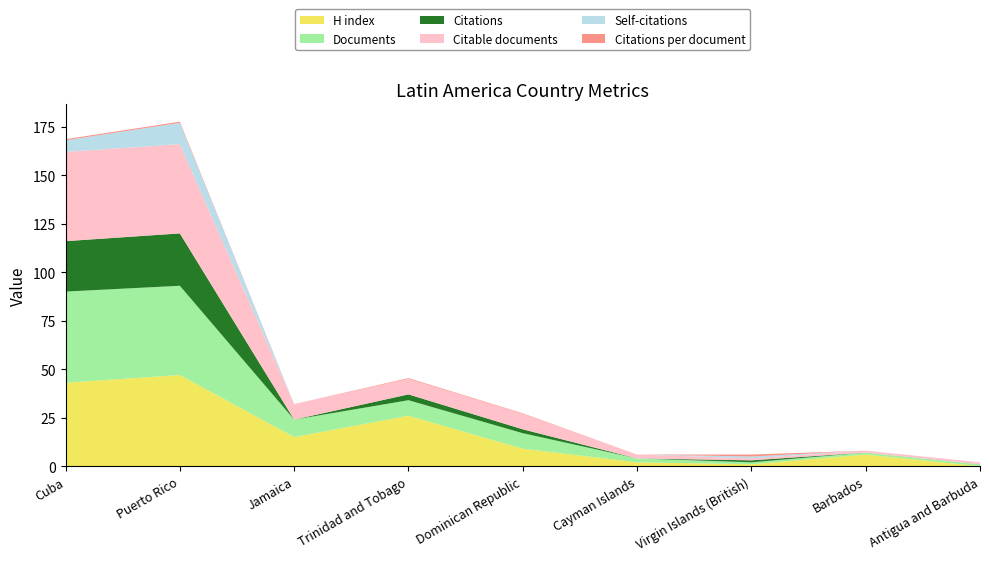

Reading left to right, transcribe all the data shown in this chart.

H index: Cuba=43.0	Puerto Rico=47.0	Jamaica=15.0	Trinidad and Tobago=26.0	Dominican Republic=9.0	Cayman Islands=2.0	Virgin Islands (British)=1.0	Barbados=6.0	Antigua and Barbuda=0.0
Documents: Cuba=47.0	Puerto Rico=46.0	Jamaica=9.0	Trinidad and Tobago=8.0	Dominican Republic=8.0	Cayman Islands=2.0	Virgin Islands (British)=1.0	Barbados=1.0	Antigua and Barbuda=1.0
Citations: Cuba=26.0	Puerto Rico=27.0	Jamaica=0.0	Trinidad and Tobago=3.0	Dominican Republic=2.0	Cayman Islands=0.0	Virgin Islands (British)=1.0	Barbados=0.0	Antigua and Barbuda=0.0
Citable documents: Cuba=46.0	Puerto Rico=46.0	Jamaica=8.0	Trinidad and Tobago=8.0	Dominican Republic=8.0	Cayman Islands=2.0	Virgin Islands (British)=1.0	Barbados=1.0	Antigua and Barbuda=1.0
Self-citations: Cuba=6.0	Puerto Rico=11.0	Jamaica=0.0	Trinidad and Tobago=0.0	Dominican Republic=0.0	Cayman Islands=0.0	Virgin Islands (British)=1.0	Barbados=0.0	Antigua and Barbuda=0.0
Citations per document: Cuba=0.6	Puerto Rico=0.6	Jamaica=0.0	Trinidad and Tobago=0.4	Dominican Republic=0.2	Cayman Islands=0.0	Virgin Islands (British)=1.0	Barbados=0.0	Antigua and Barbuda=0.0